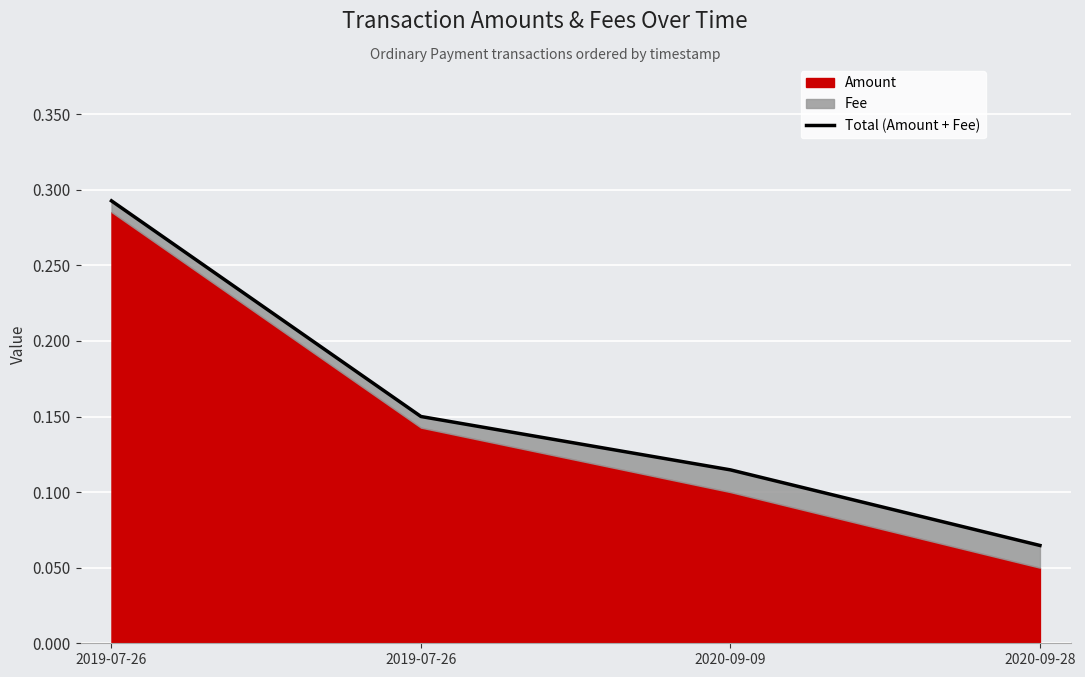

True or false: the data has more than 0 interior local peaks.

False